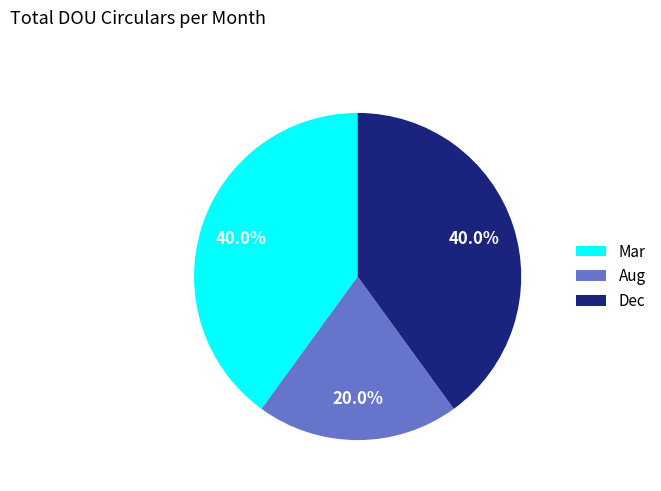

Does Dec represent more than half of the total?

No